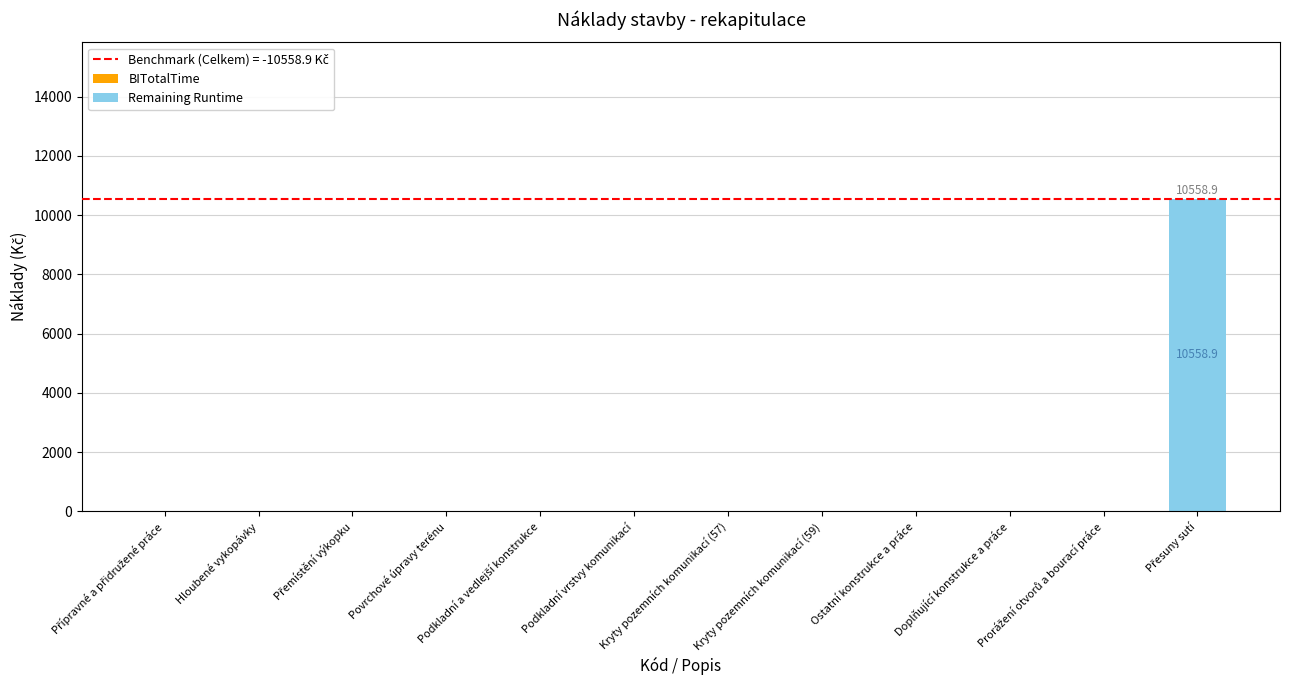

What is the sum of all values?

10558.9